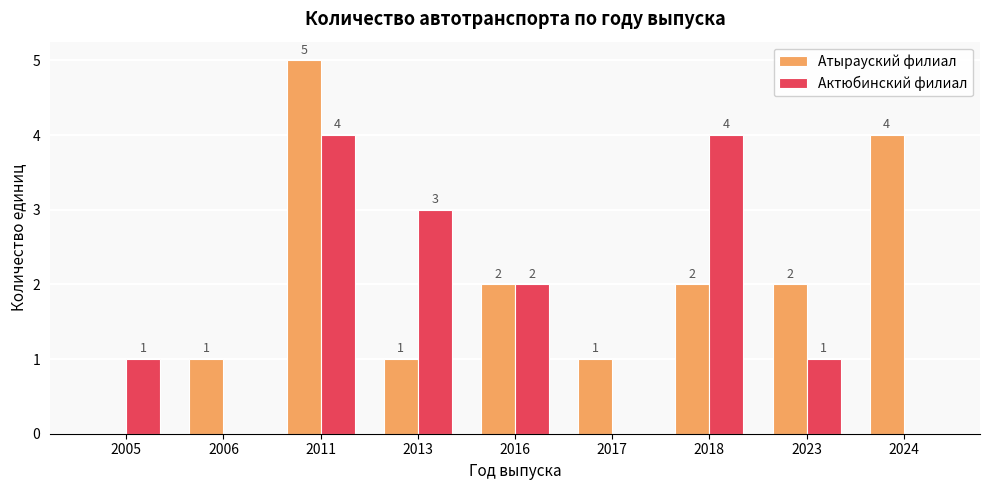

What is the sum of all Атырауский филиал values?

18